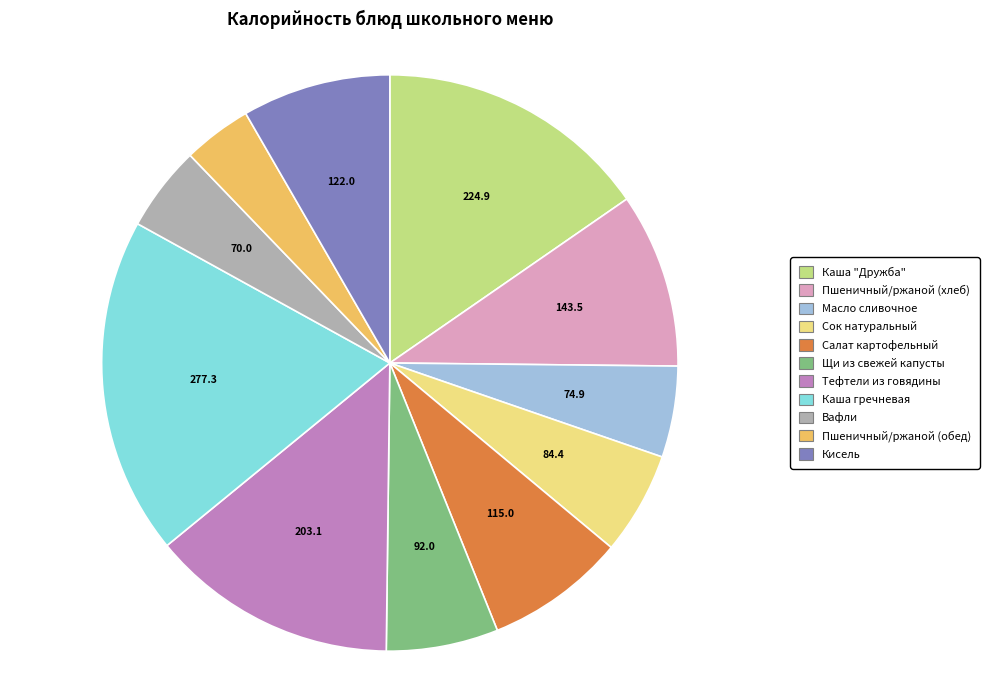

Combined, do Каша гречневая and Сок натуральный account for over 50%?

No